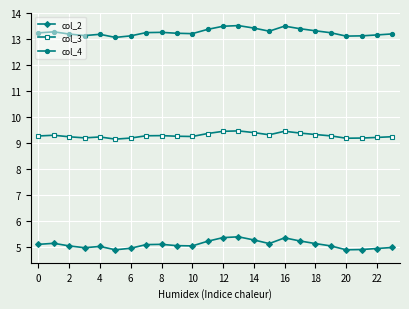

Count the number of categories in the chart.

24